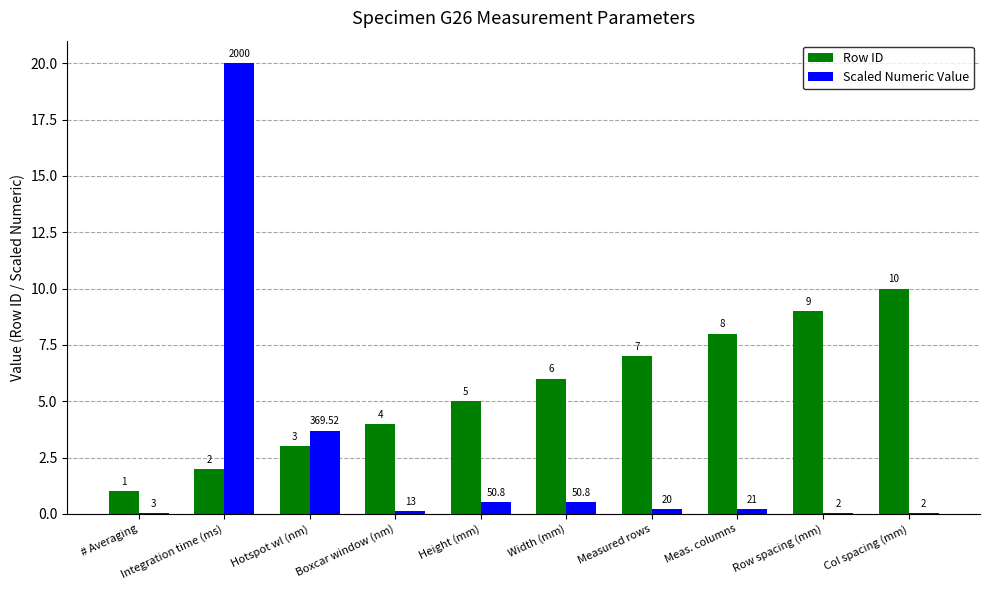

What is the sum of the Row ID values at Width (mm) and Row spacing (mm)?

15.0